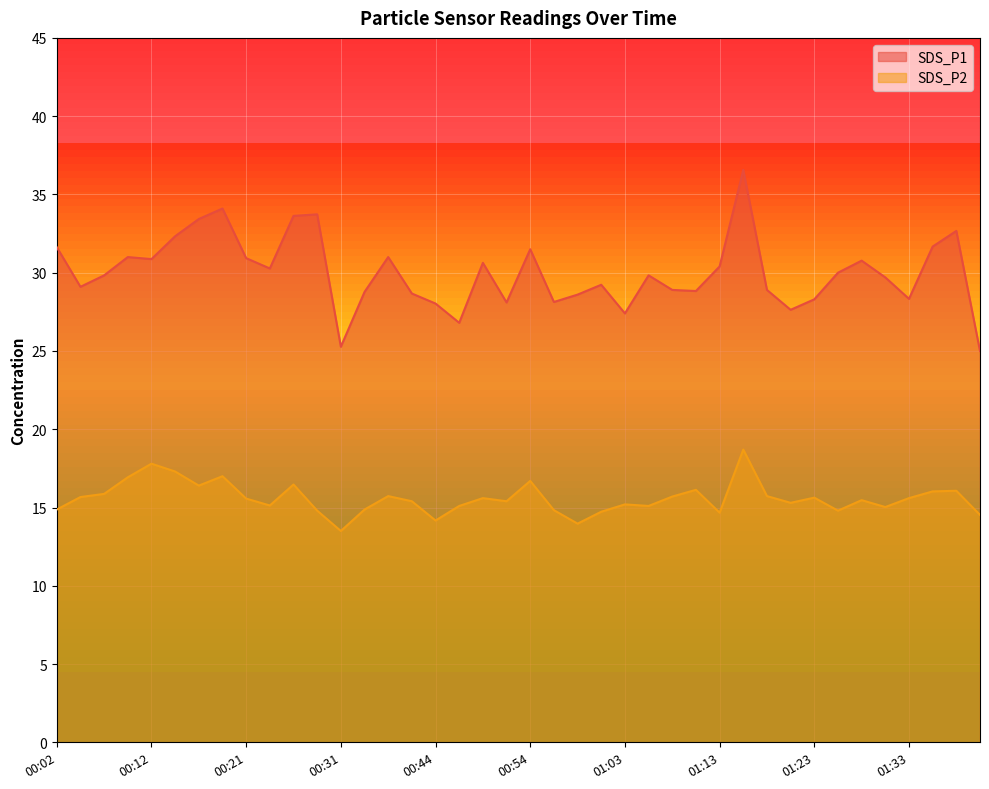

True or false: SDS_P2 and SDS_P1 intersect in this chart.

False